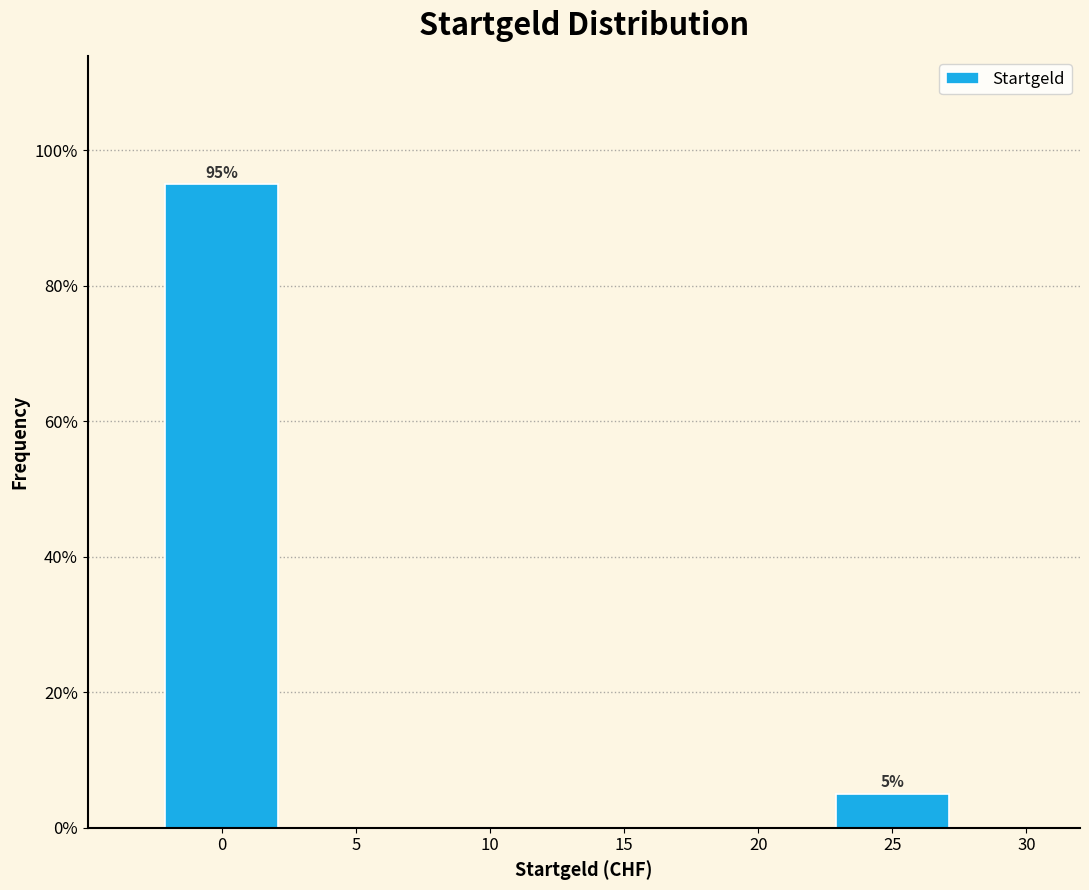

Over which range of the x-axis is the bar tallest?

-2.5 to 2.5